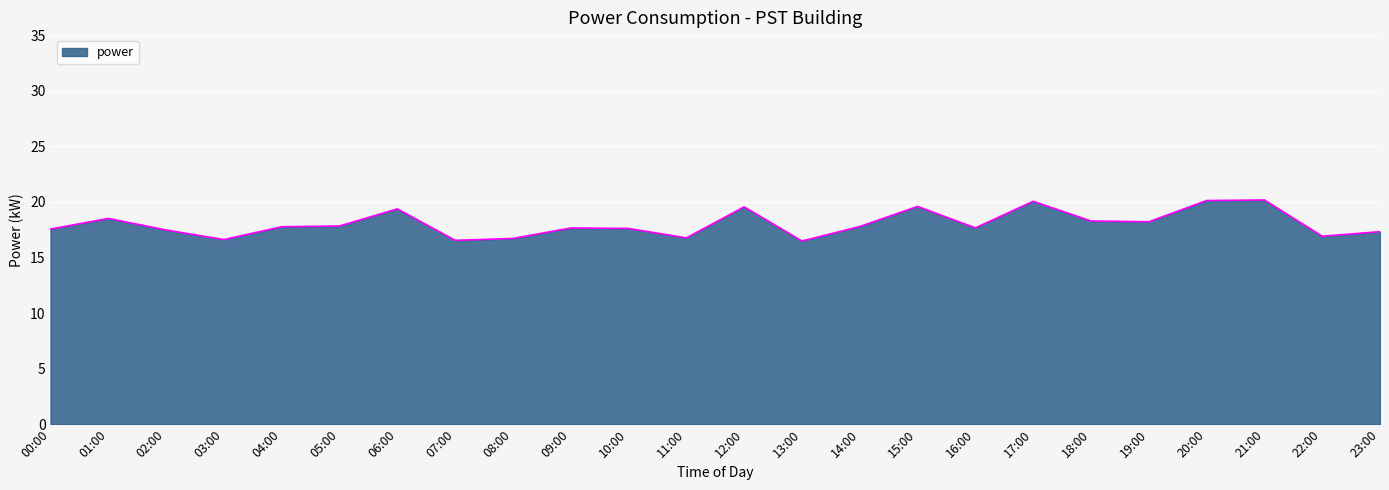

What is the greatest value displayed?

20.2